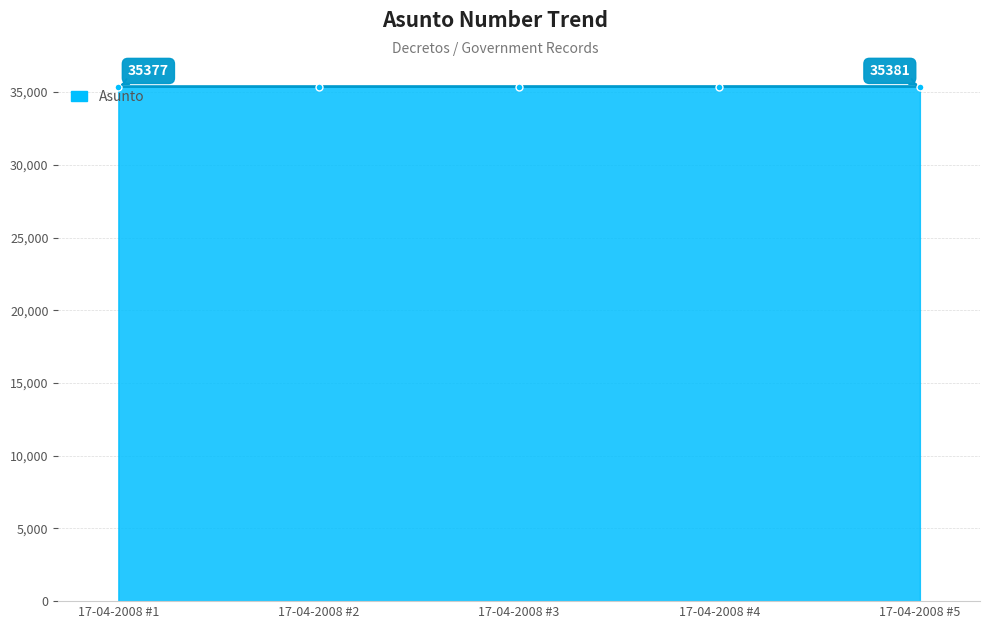

What is the sum of the values at 17-04-2008 #3 and 17-04-2008 #1?

70756